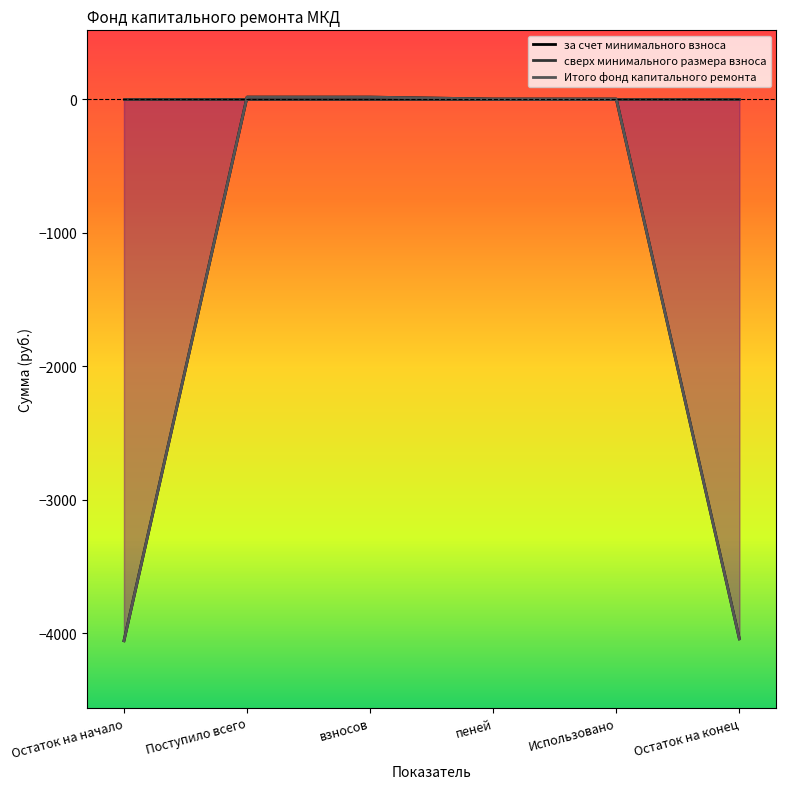

What is the difference between the second highest and minimum values in the Итого фонд капитального ремонта series?

4071.1